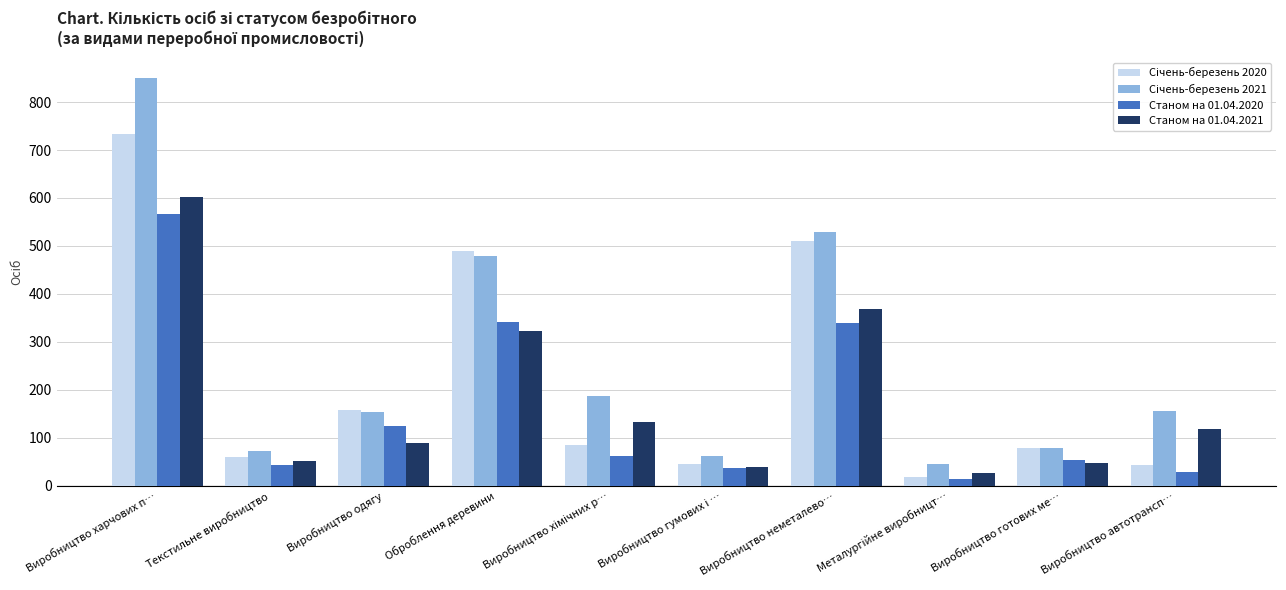

The Станом на 01.04.2021 series shows 368 at Виробництво неметалево…. True or false?

True